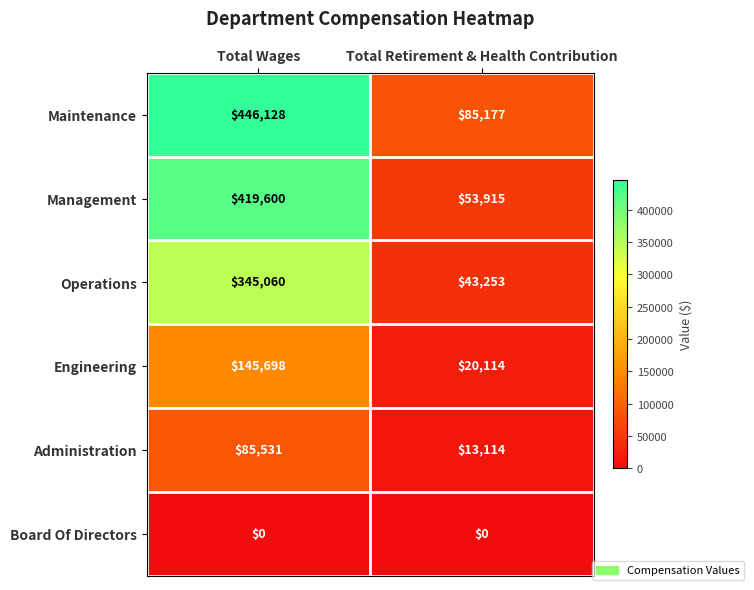

Which series changed the most between Total Wages and Total Retirement & Health Contribution?

Management